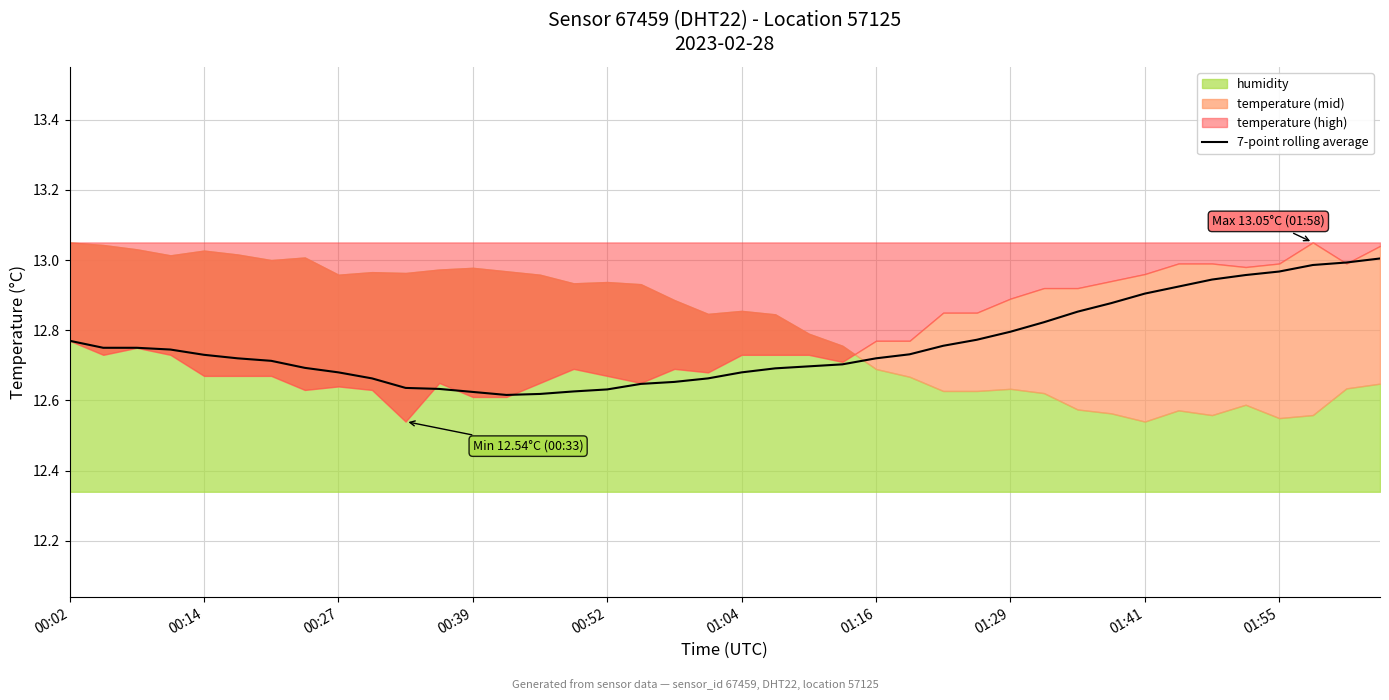

Does the chart have visible grid lines?

Yes